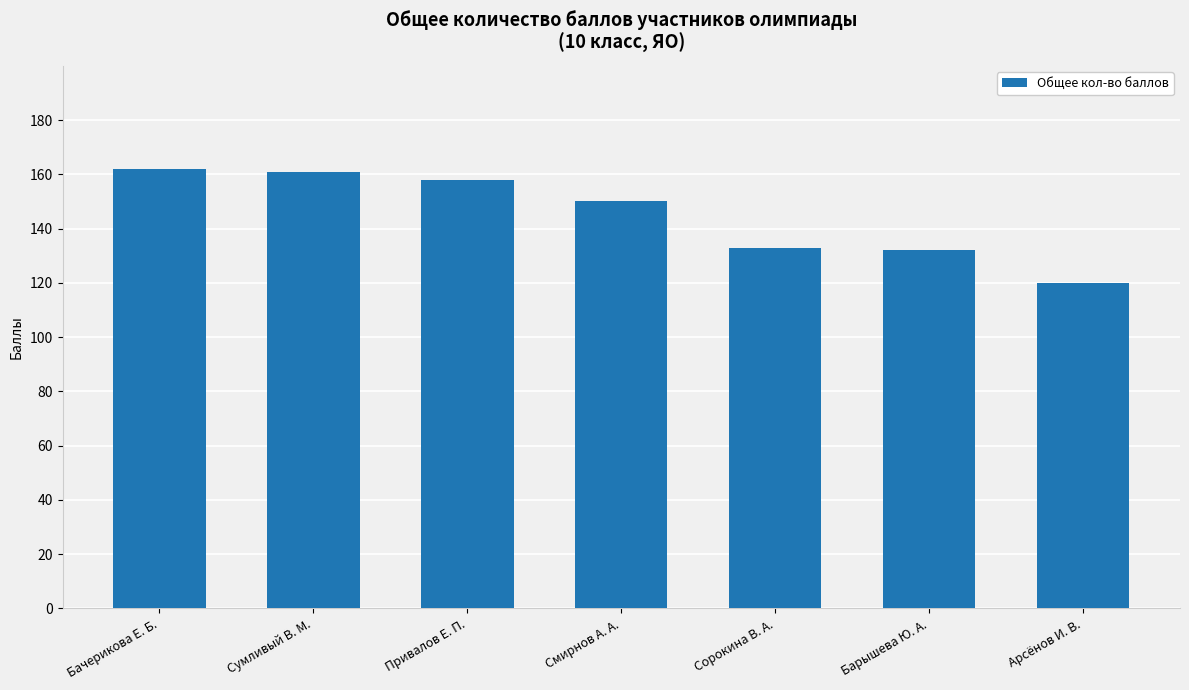

How many data points are less than 150?

3